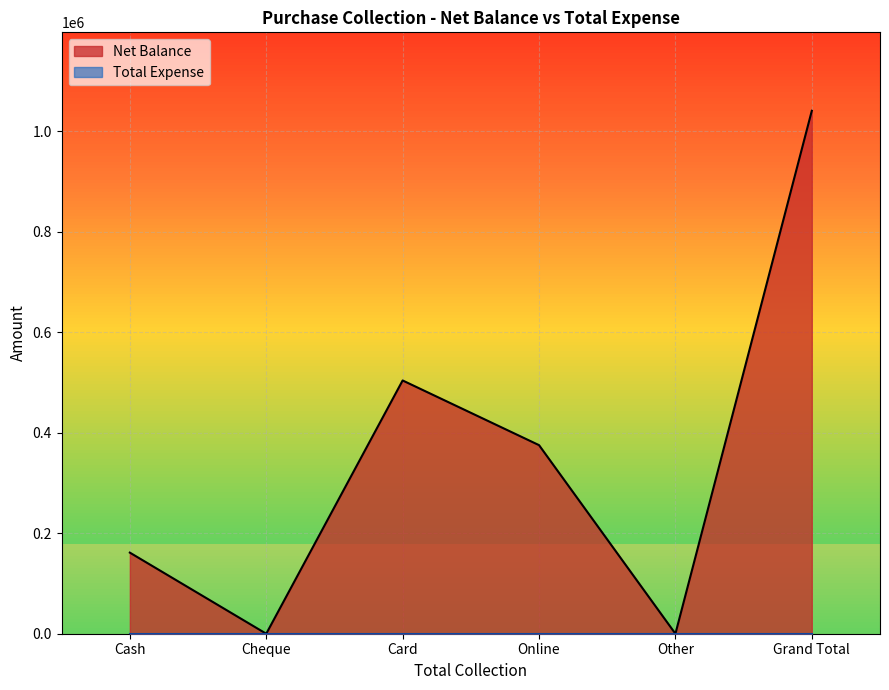

Where is the first local maximum?

Card